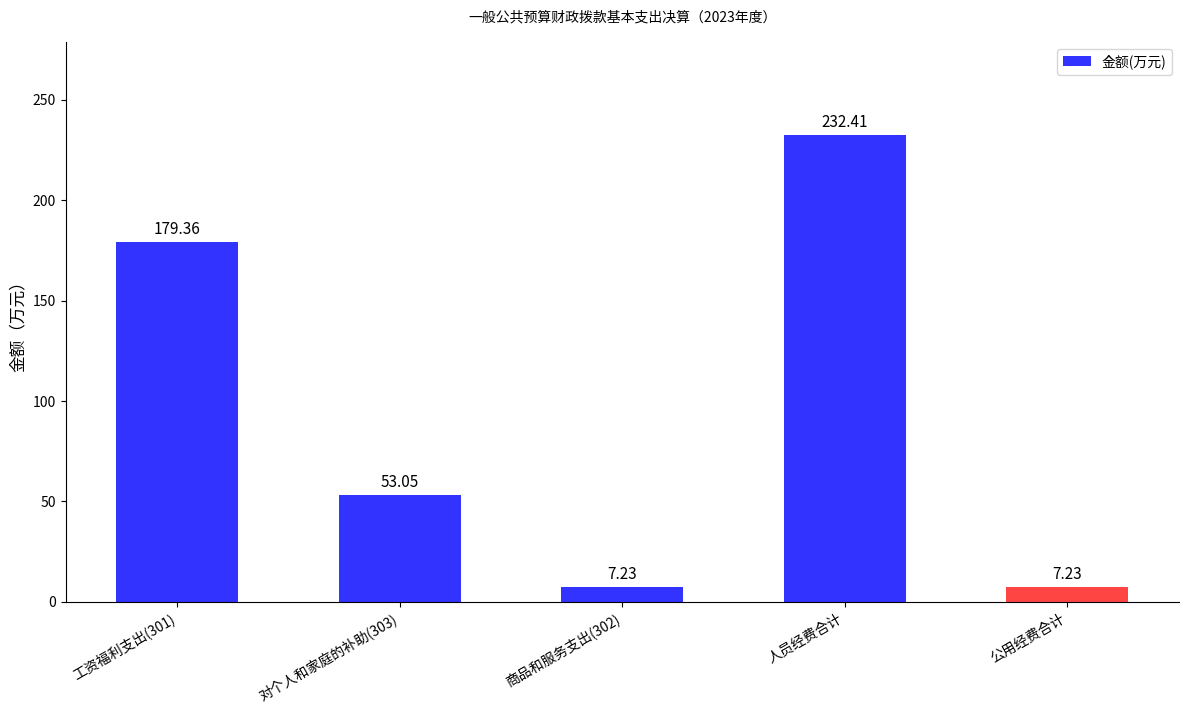

Is it true that the value at 对个人和家庭的补助(303) is 82.2?

False